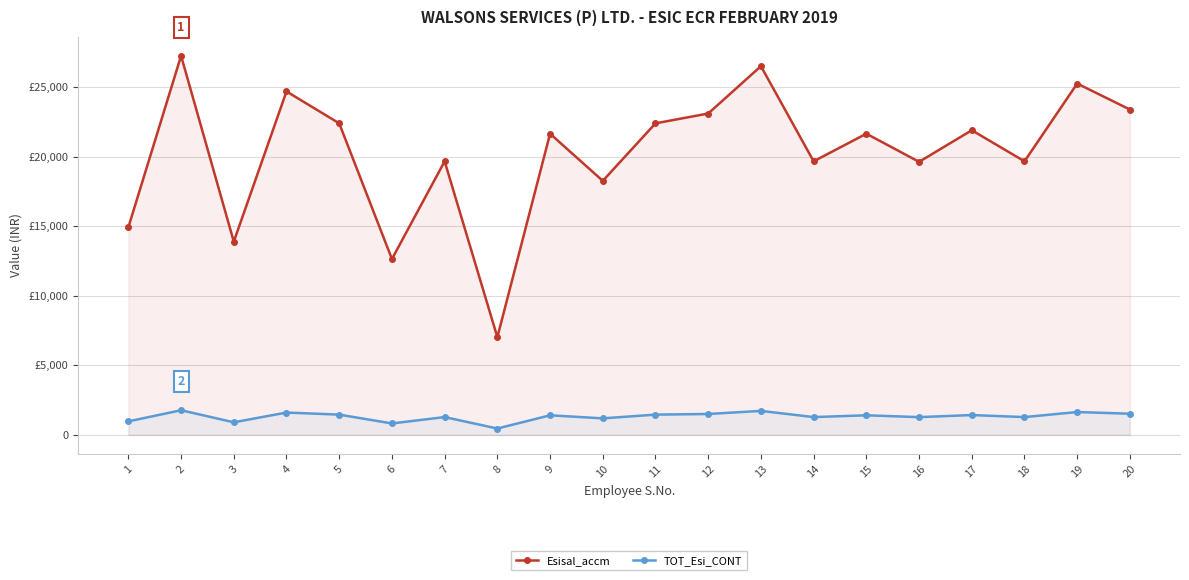

In Esisal_accm, how many points are higher than both neighbors (excluding endpoints)?

8